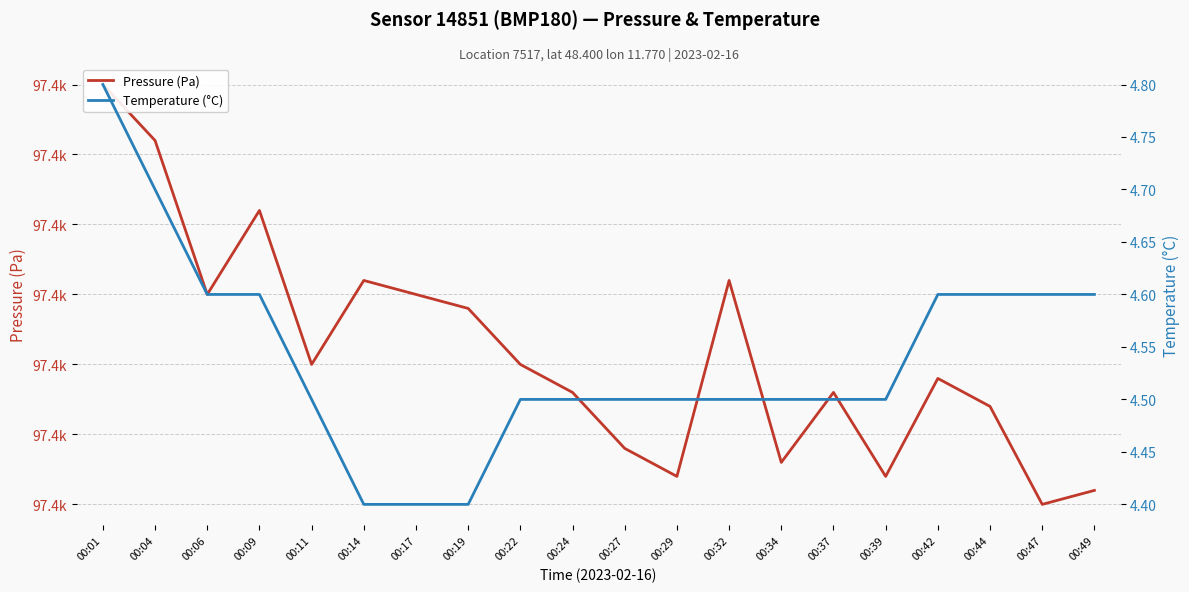

Reading left to right, what are all the values shown in this chart?

Pressure (Pa): 97410.0	97406.0	97395.0	97401.0	97390.0	97396.0	97395.0	97394.0	97390.0	97388.0	97384.0	97382.0	97396.0	97383.0	97388.0	97382.0	97389.0	97387.0	97380.0	97381.0
Temperature (°C): 4.8	4.7	4.6	4.6	4.5	4.4	4.4	4.4	4.5	4.5	4.5	4.5	4.5	4.5	4.5	4.5	4.6	4.6	4.6	4.6